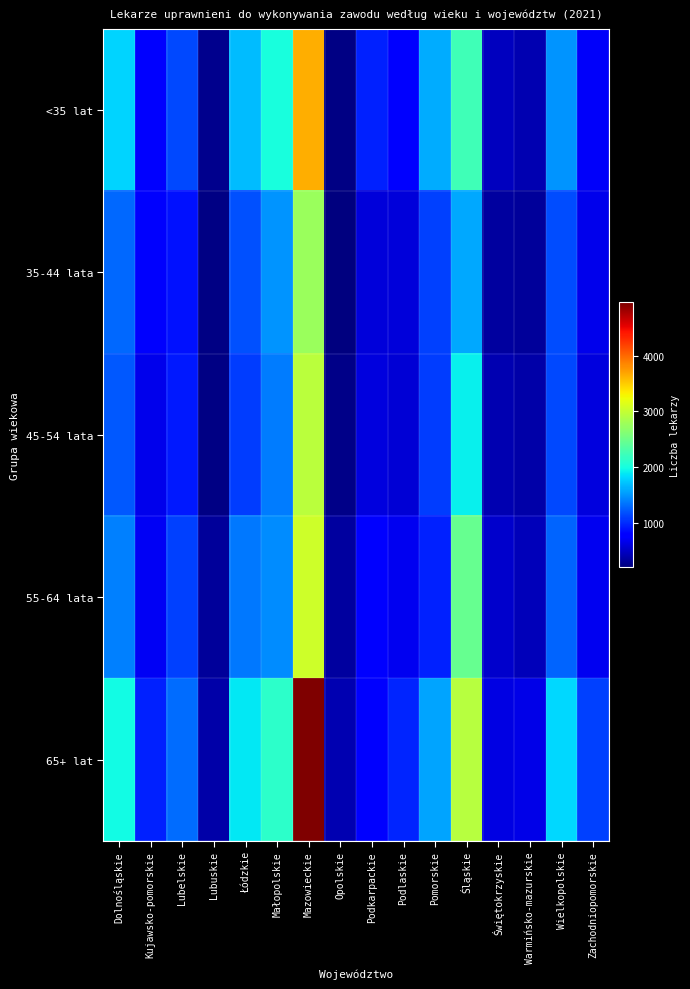

How many series are shown in this chart?

5